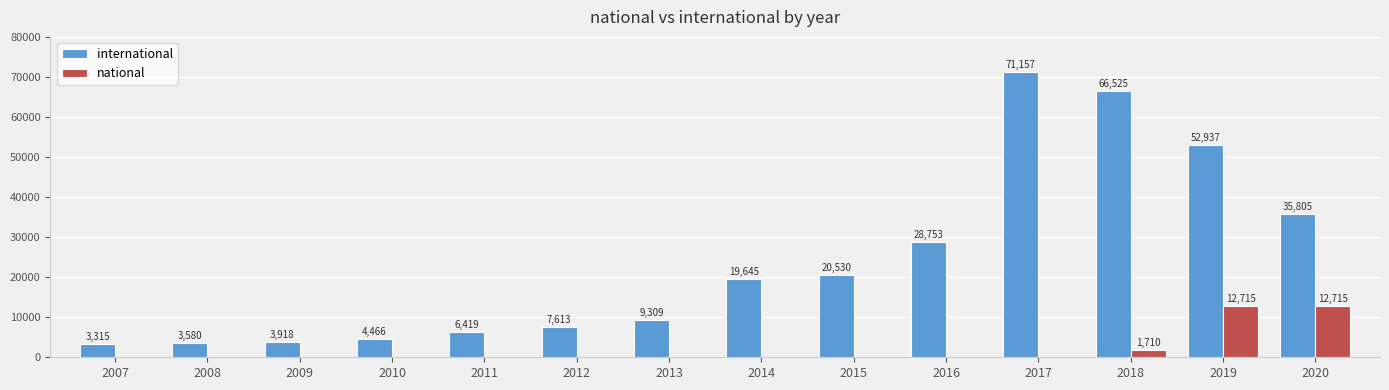

True or false: international has a value of 1795 at 2010.

False